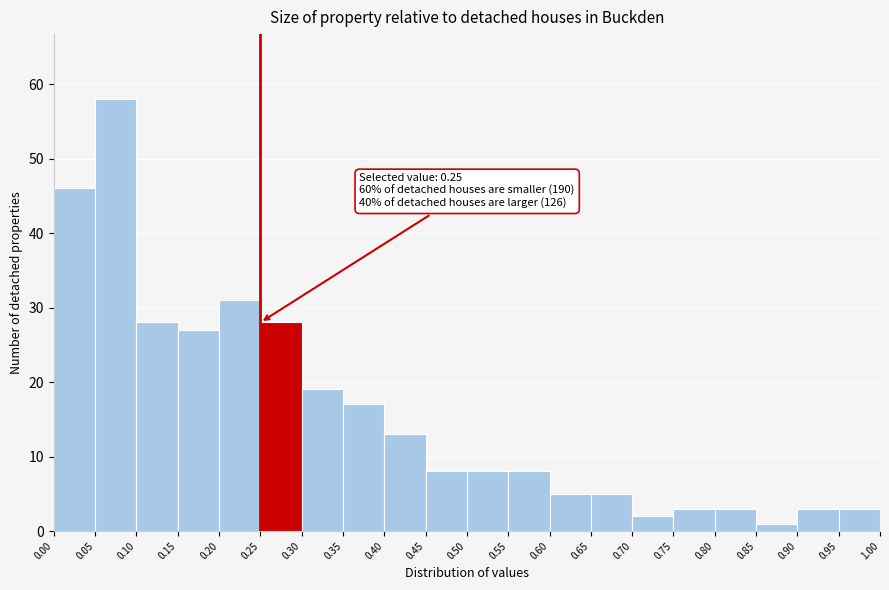

Which range on the x-axis has the tallest bar?

0.05 to 0.10